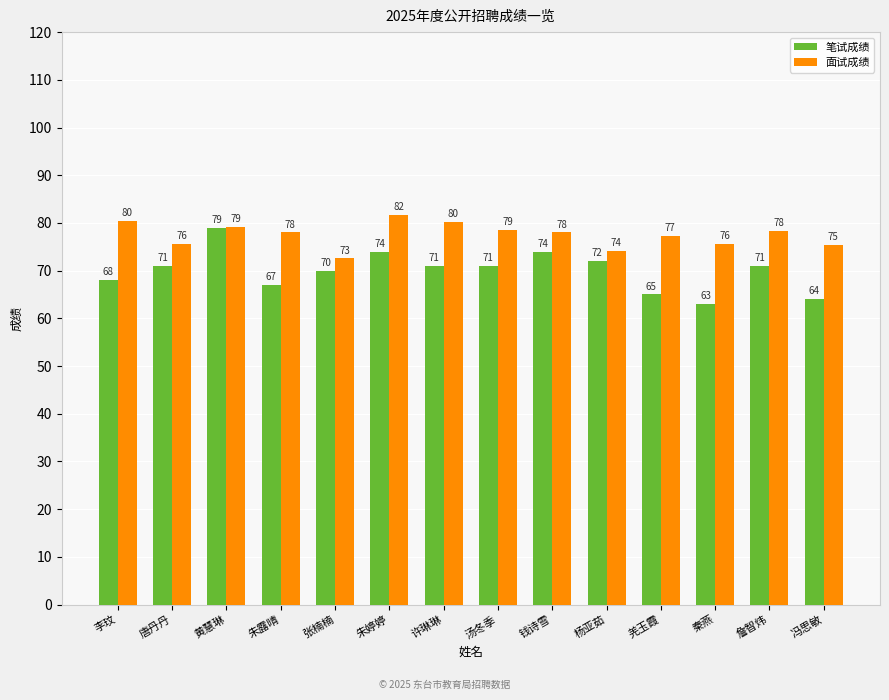

At which category is the sum across all series the highest?

黄慧琳